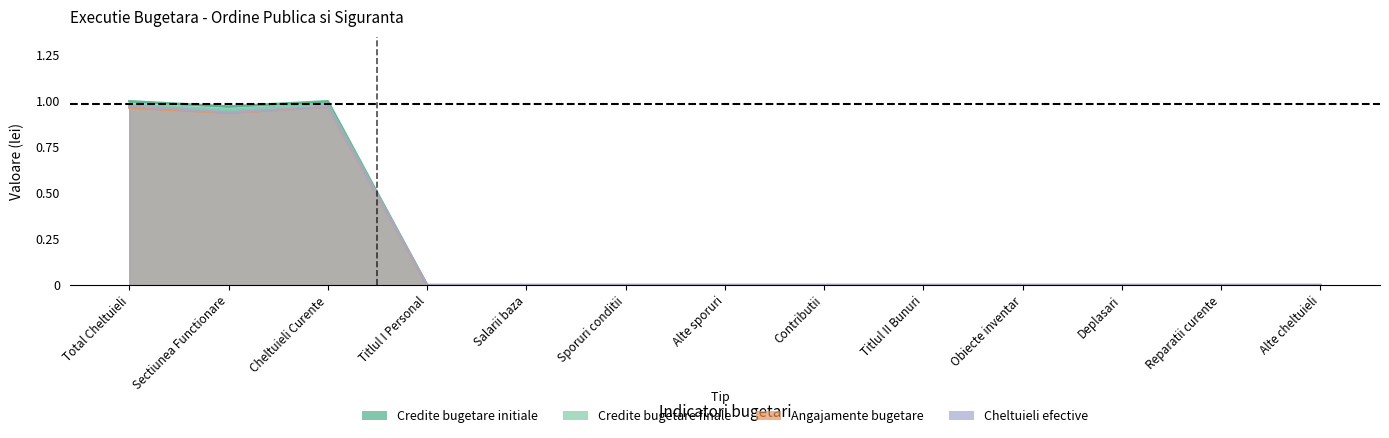

What is the label of the 3rd point from the right?

Deplasari